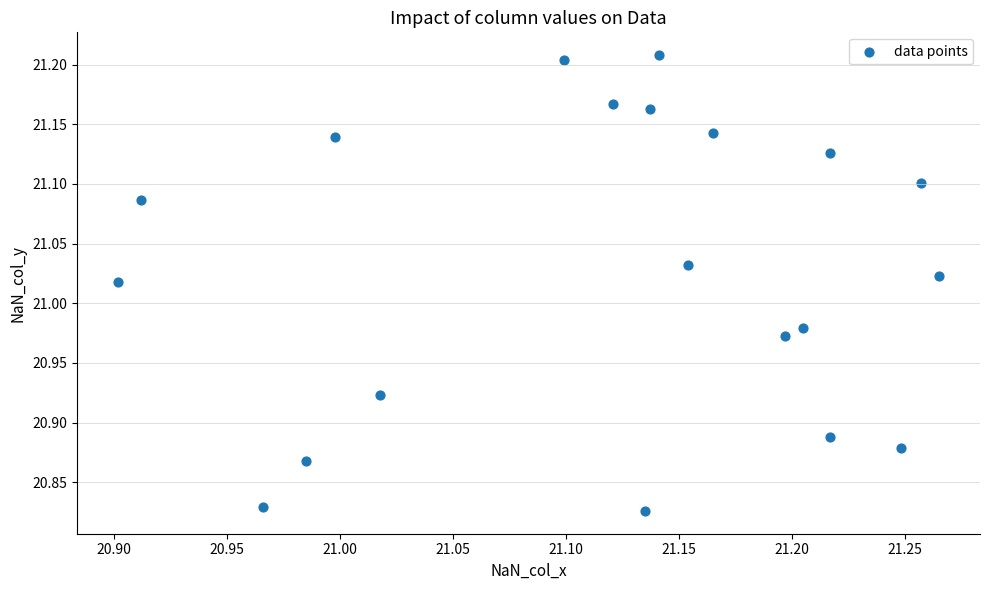

What is the range of Y values (max minus min)?

0.4